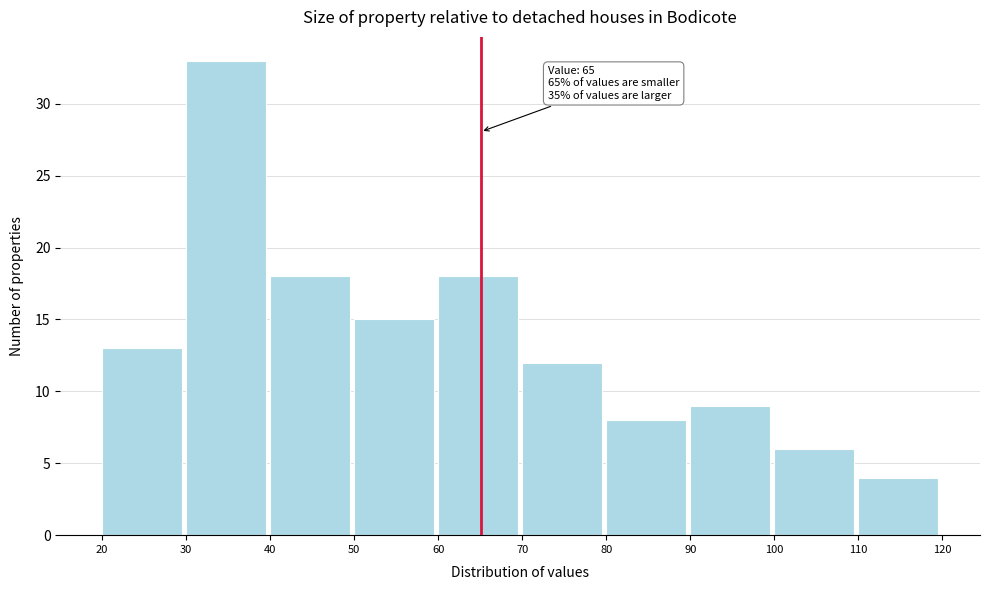

Over which range of the x-axis is the bar tallest?

30 to 40